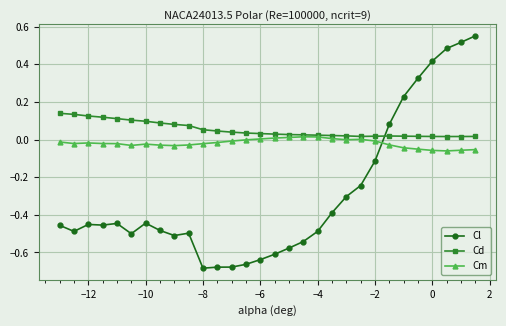

Rank the series by their average value, from lowest to highest.

Cl, Cm, Cd